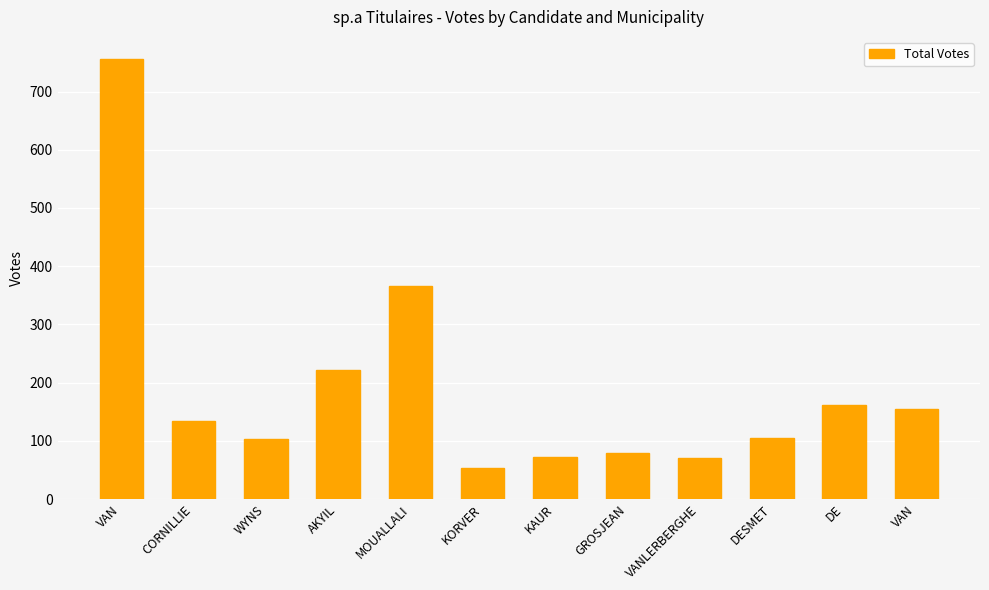

At which category does the chart reach its minimum across all series?

KORVER